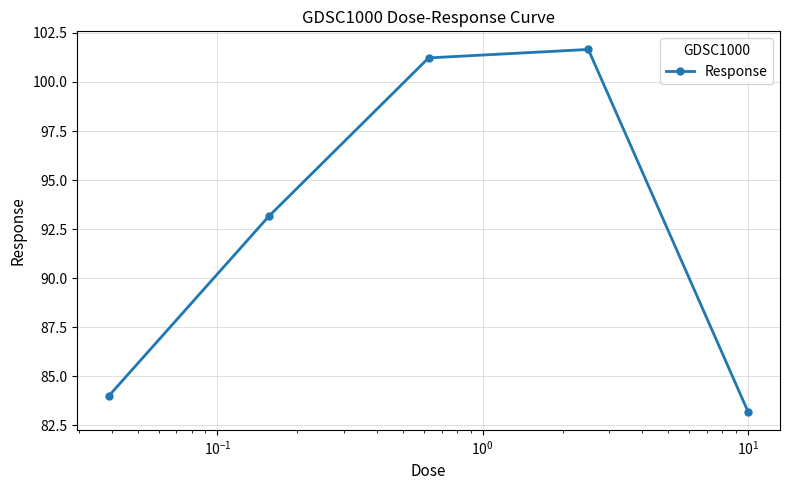

How many distinct data groups are displayed?

1